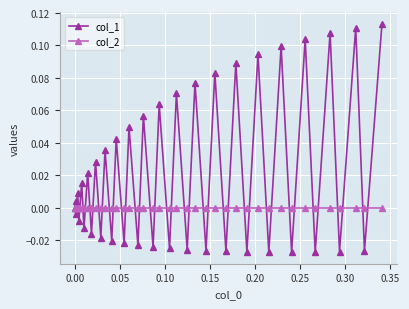

How many data points does each series have?

40